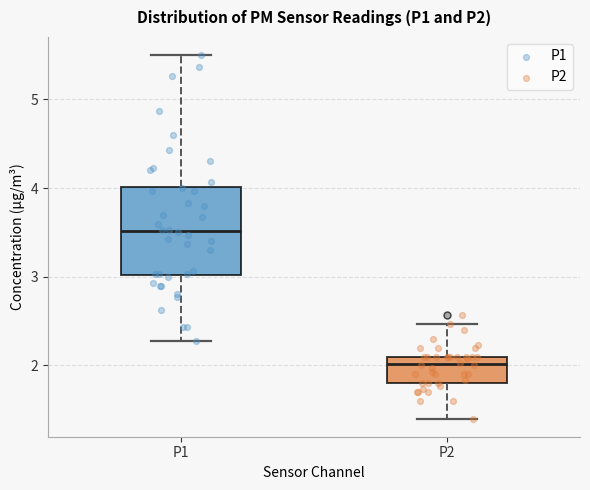

Which box's median line is the lowest?

P2